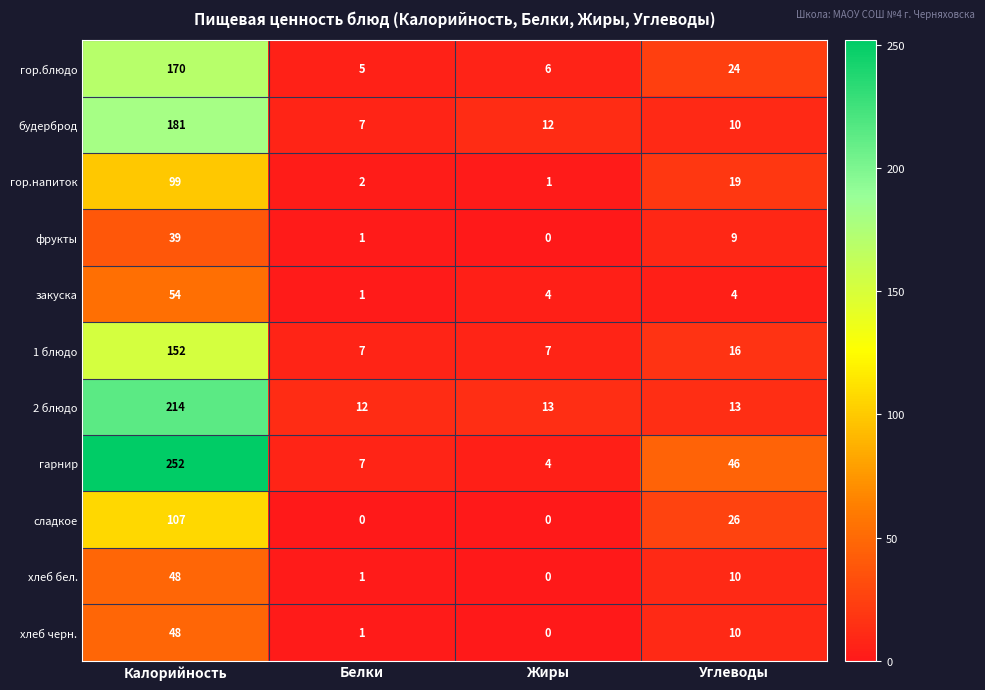

At how many categories does at least one series exceed 203?

1